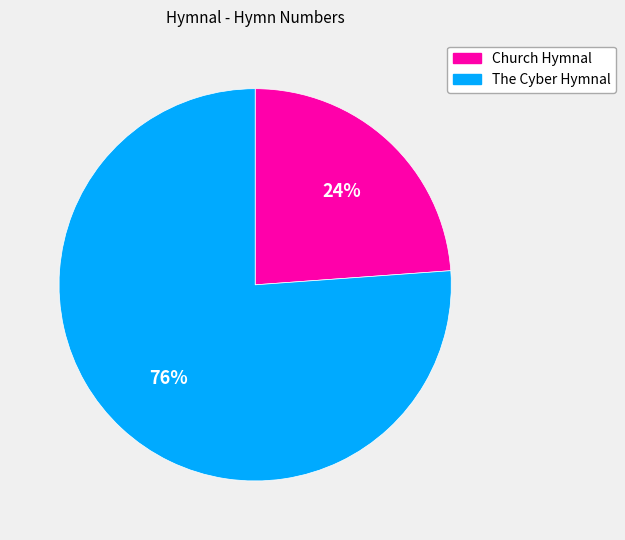

To the nearest percent, what portion does Church Hymnal represent?

24%